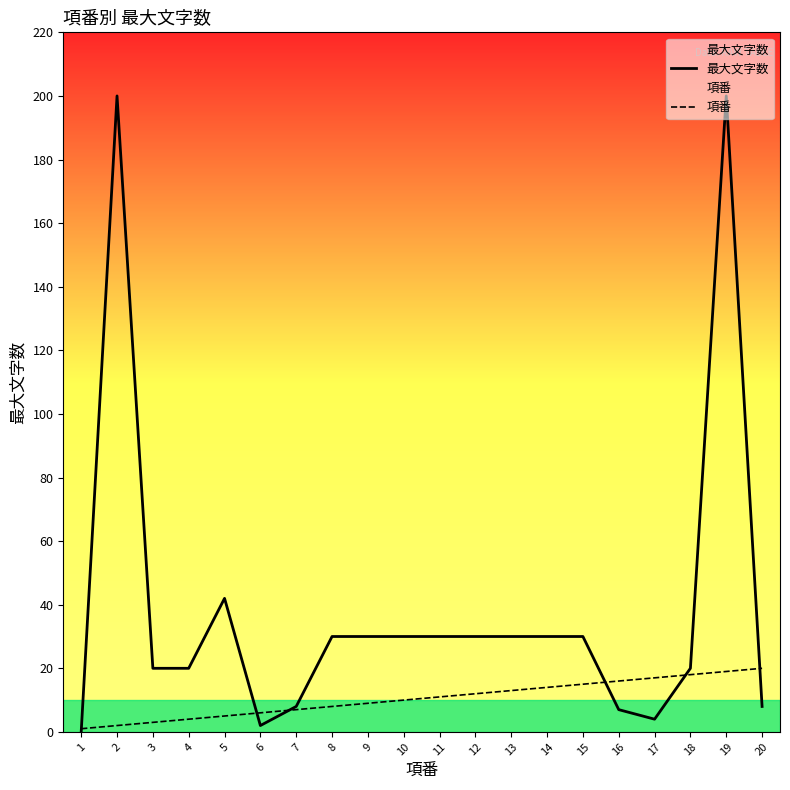

Which category has the lowest value in the 最大文字数 series?

1